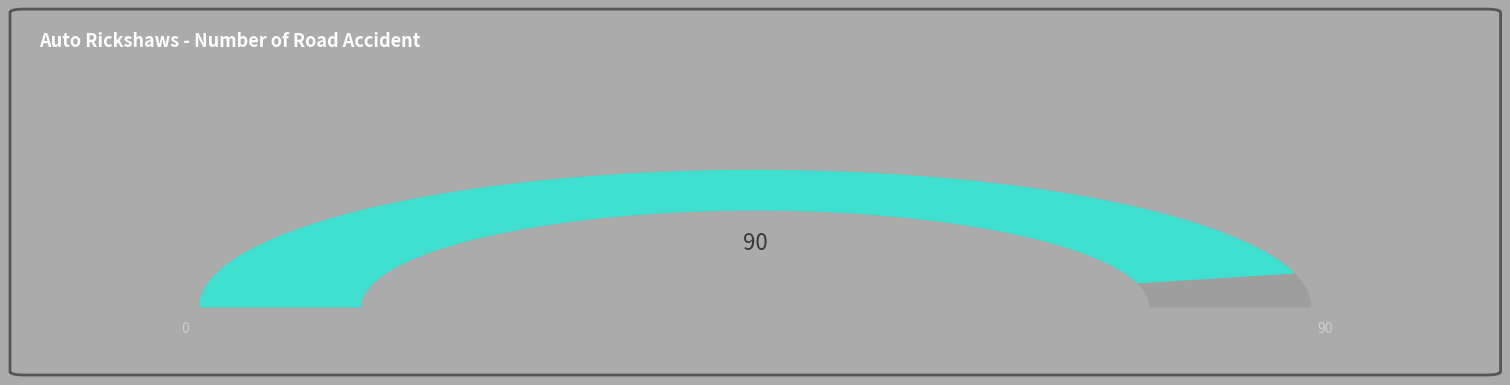

True or false: 5 accounts for 22% of the total.

False